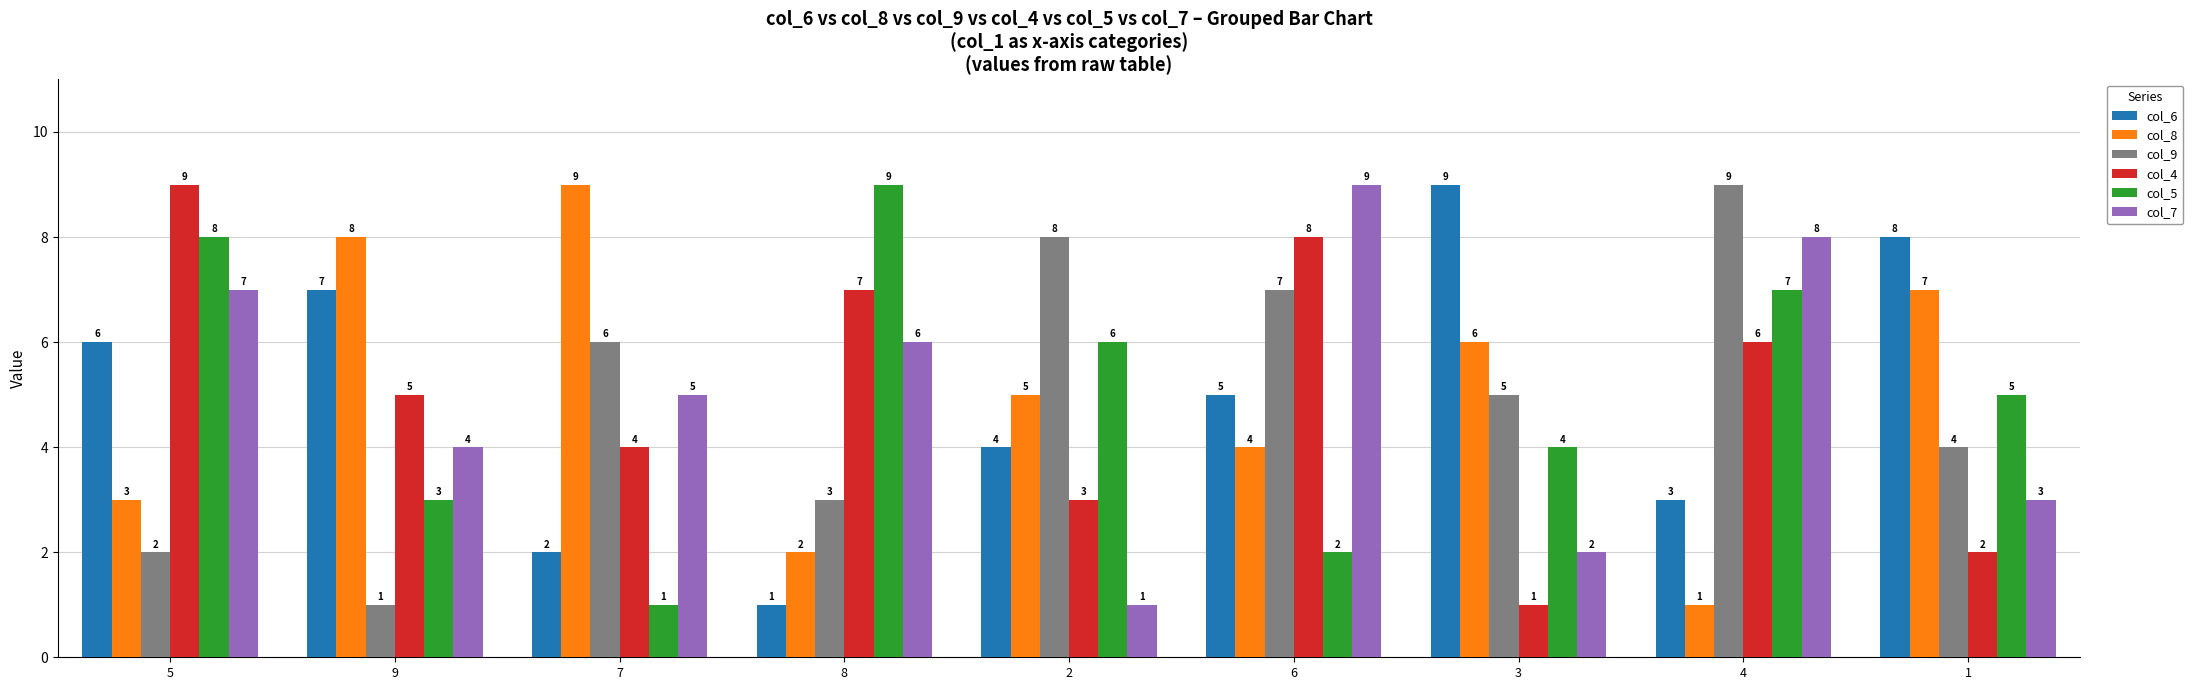

Rank the series at 2 from lowest to highest value.

col_7, col_4, col_6, col_8, col_5, col_9